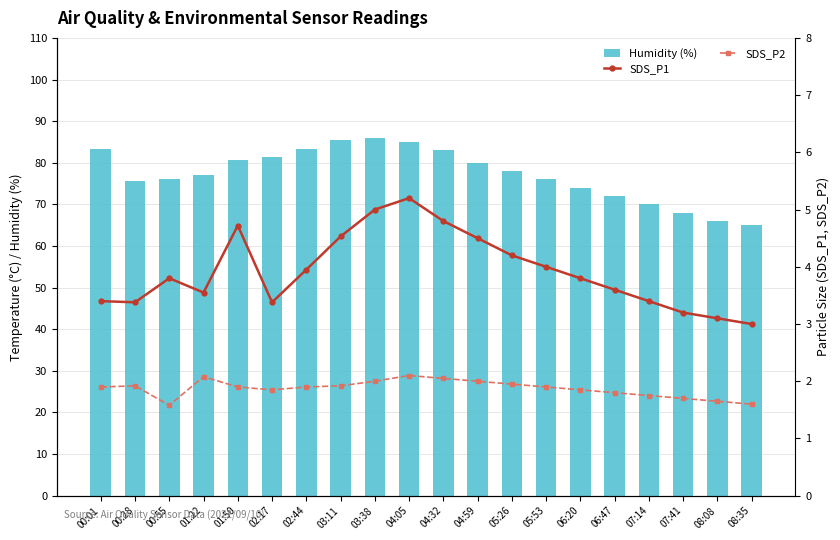

What is the average value of the Humidity (%) series?

77.3